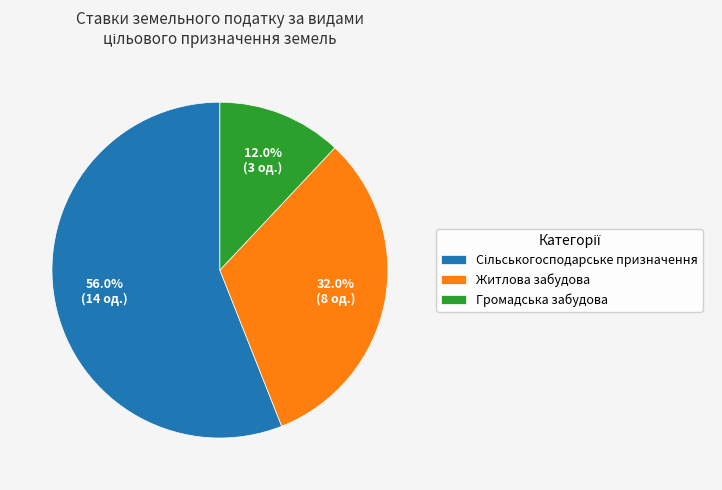

Between Громадська забудова and Житлова забудова, which is larger?

Житлова забудова